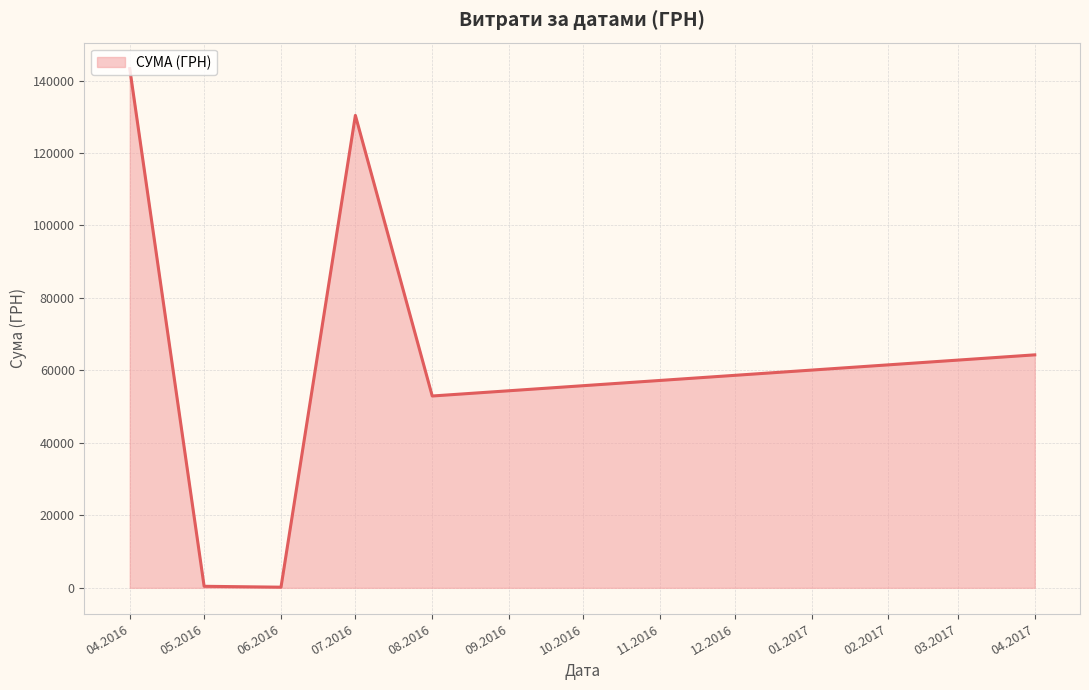

What is the maximum value shown in the chart?

143293.9